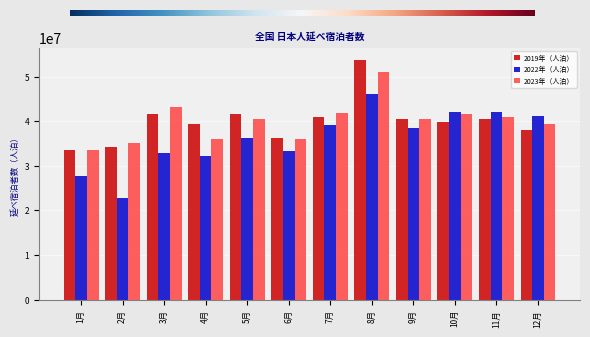

Which series has the largest range (max minus min)?

2022年（人泊）